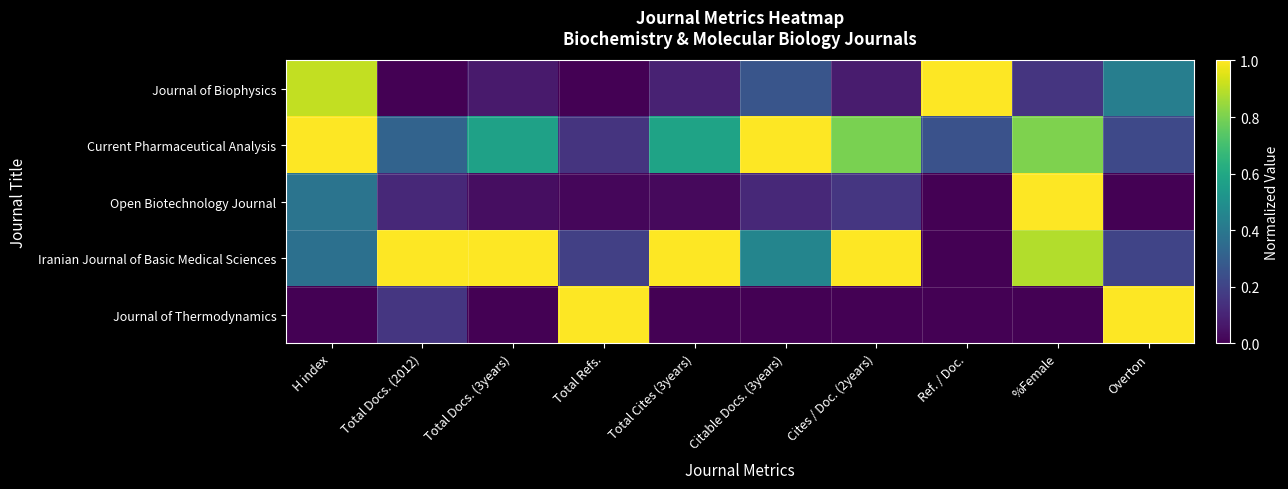

Reading left to right, extract all data points from this chart.

Journal of Biophysics: H index=0.9	Total Docs. (2012)=0.0	Total Docs. (3years)=0.1	Total Refs.=0.0	Total Cites (3years)=0.1	Citable Docs. (3years)=0.3	Cites / Doc. (2years)=0.1	Ref. / Doc.=1.0	%Female=0.2	Overton=0.4
Current Pharmaceutical Analysis: H index=1.0	Total Docs. (2012)=0.3	Total Docs. (3years)=0.6	Total Refs.=0.1	Total Cites (3years)=0.6	Citable Docs. (3years)=1.0	Cites / Doc. (2years)=0.8	Ref. / Doc.=0.2	%Female=0.8	Overton=0.2
Open Biotechnology Journal: H index=0.4	Total Docs. (2012)=0.1	Total Docs. (3years)=0.0	Total Refs.=0.0	Total Cites (3years)=0.0	Citable Docs. (3years)=0.1	Cites / Doc. (2years)=0.2	Ref. / Doc.=0.0	%Female=1.0	Overton=0.0
Iranian Journal of Basic Medical Sciences: H index=0.4	Total Docs. (2012)=1.0	Total Docs. (3years)=1.0	Total Refs.=0.2	Total Cites (3years)=1.0	Citable Docs. (3years)=0.5	Cites / Doc. (2years)=1.0	Ref. / Doc.=0.0	%Female=0.9	Overton=0.2
Journal of Thermodynamics: H index=0.0	Total Docs. (2012)=0.2	Total Docs. (3years)=0.0	Total Refs.=1.0	Total Cites (3years)=0.0	Citable Docs. (3years)=0.0	Cites / Doc. (2years)=0.0	Ref. / Doc.=0.0	%Female=0.0	Overton=1.0